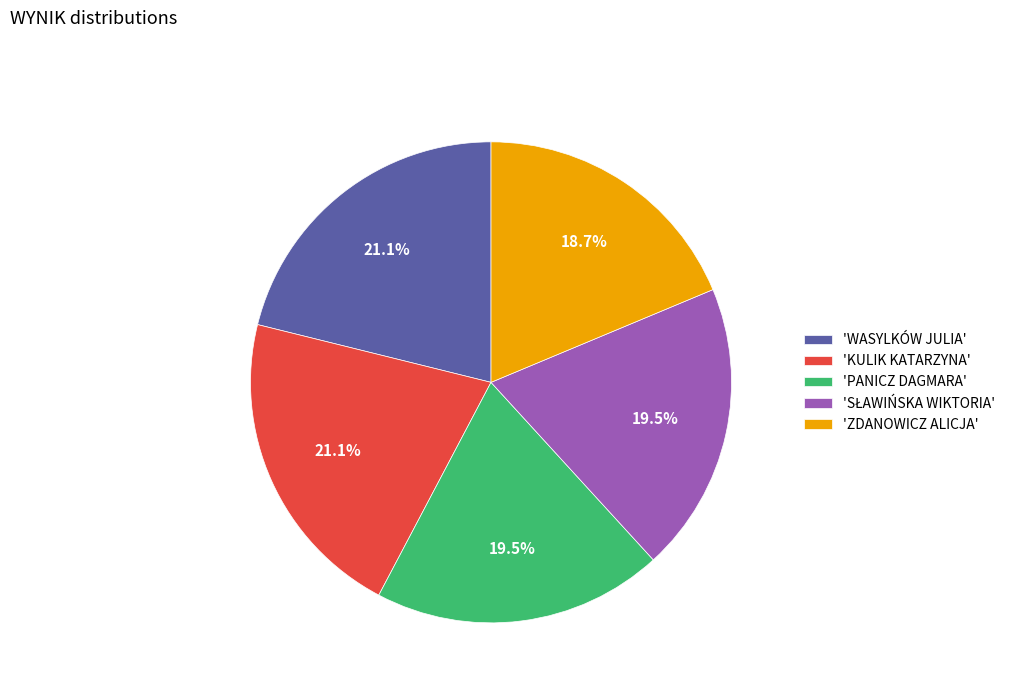

Is there any slice that represents more than half of the pie?

No